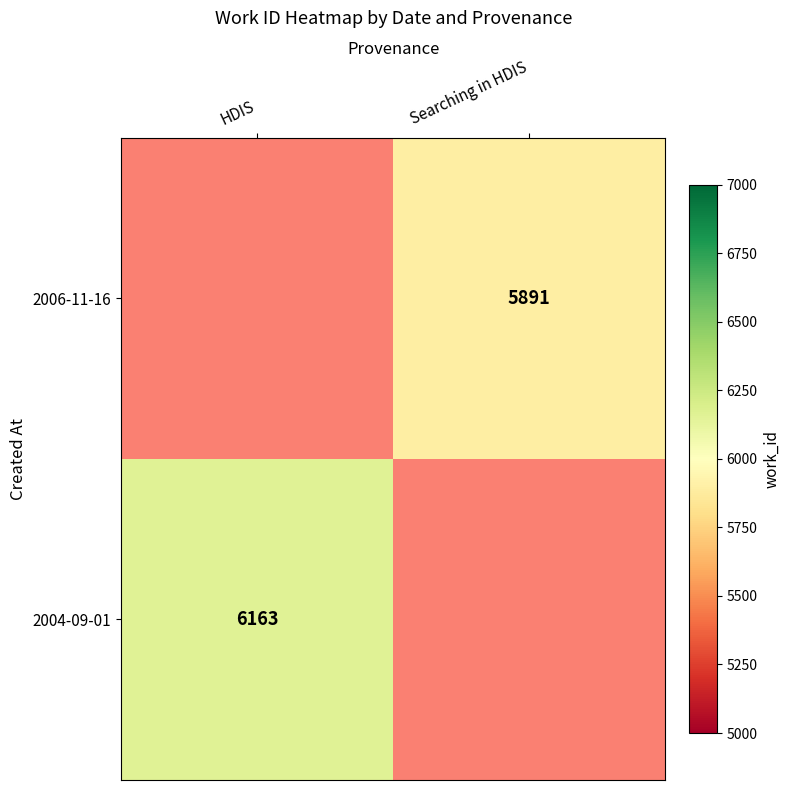

True or false: 2004-09-01 has a value of 8505 at HDIS.

False